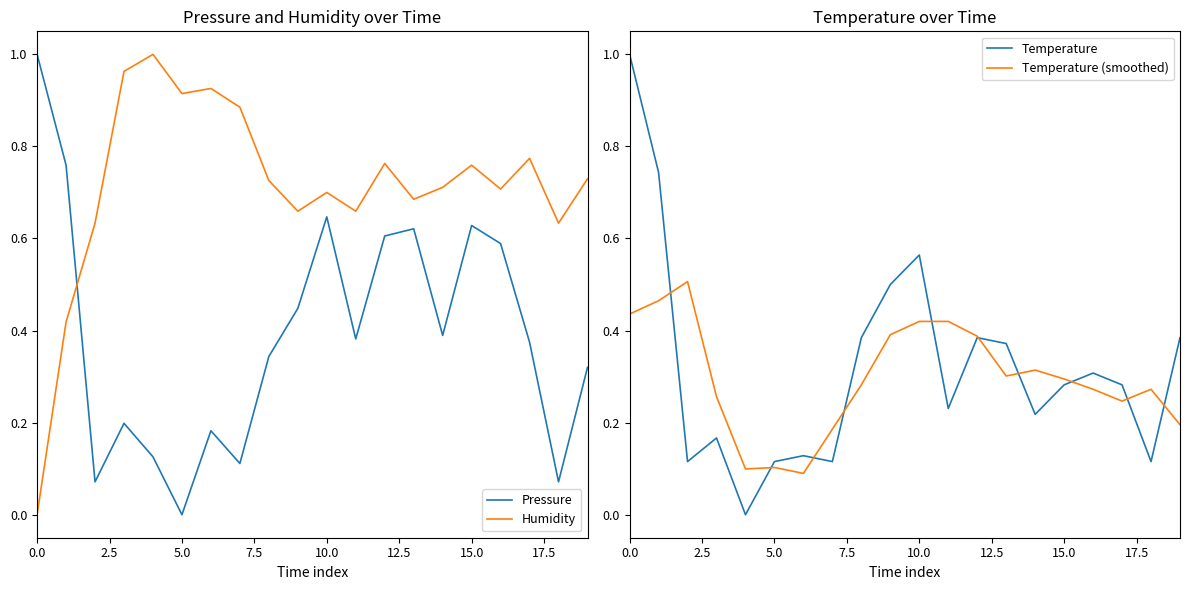

Is the value of Temperature at 0.0 greater than the value of Temperature (smoothed) at 0.0?

Yes